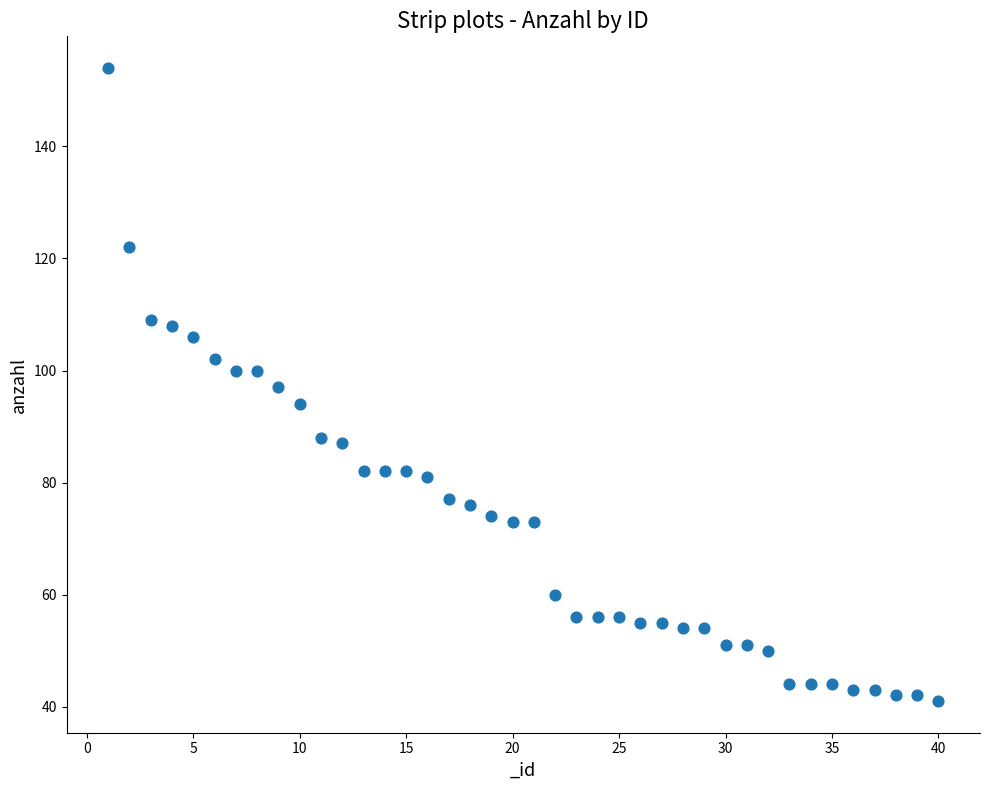

What is the range of X values (max minus min)?

39